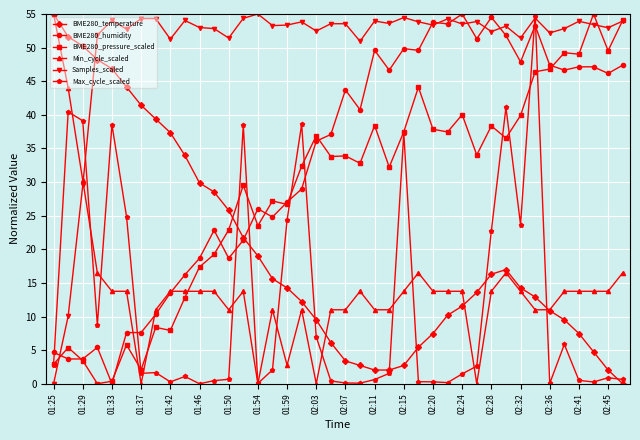

What is the greatest value displayed?

55.0